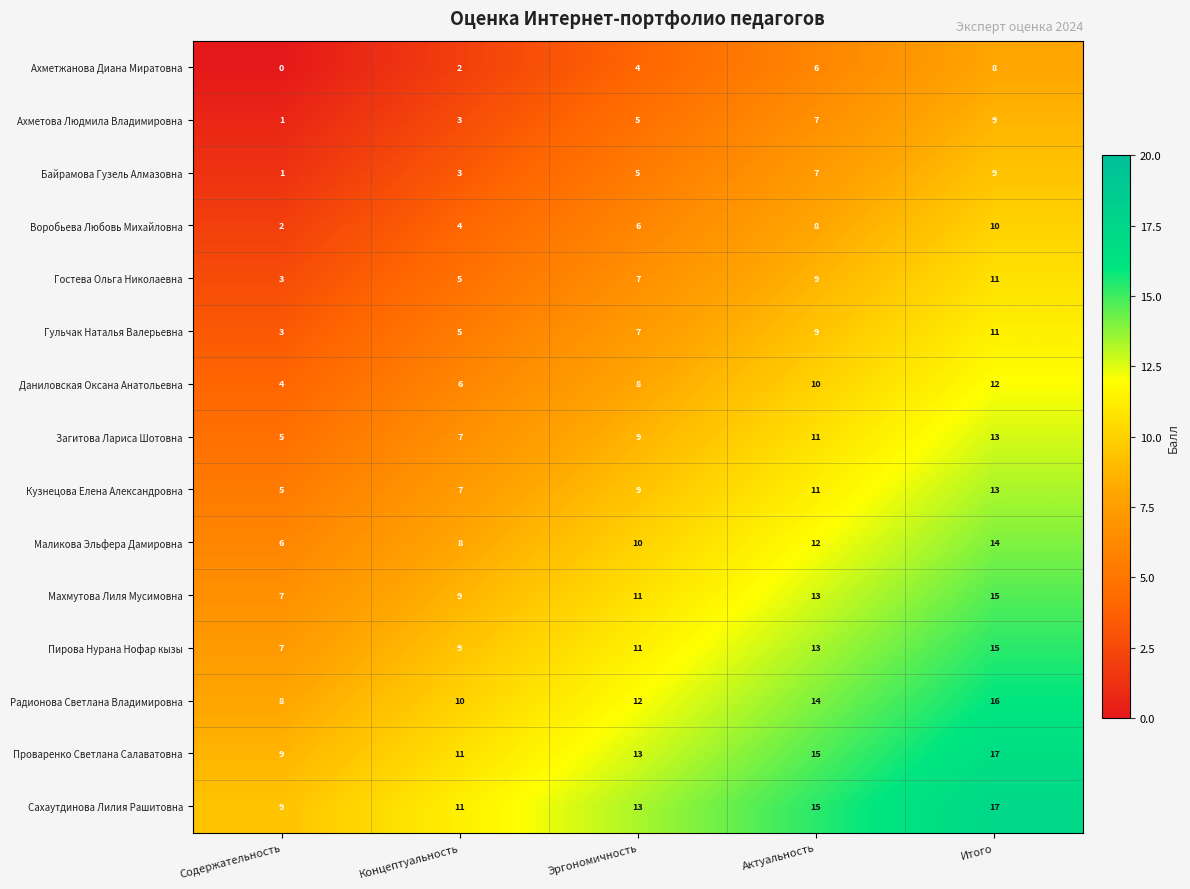

What is the sum of the Радионова Светлана Владимировна values at Итого and Актуальность?

30